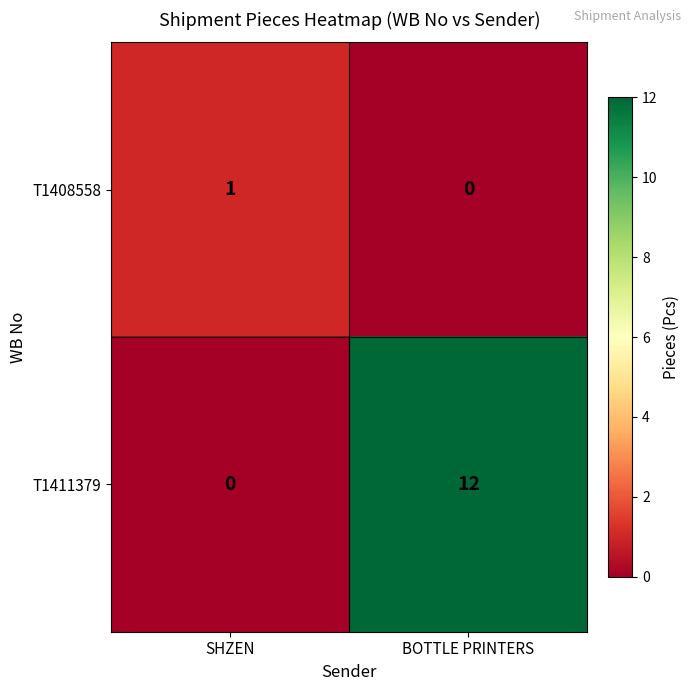

Reading left to right, list all the values displayed in this chart.

T1408558: 1	0
T1411379: 0	12